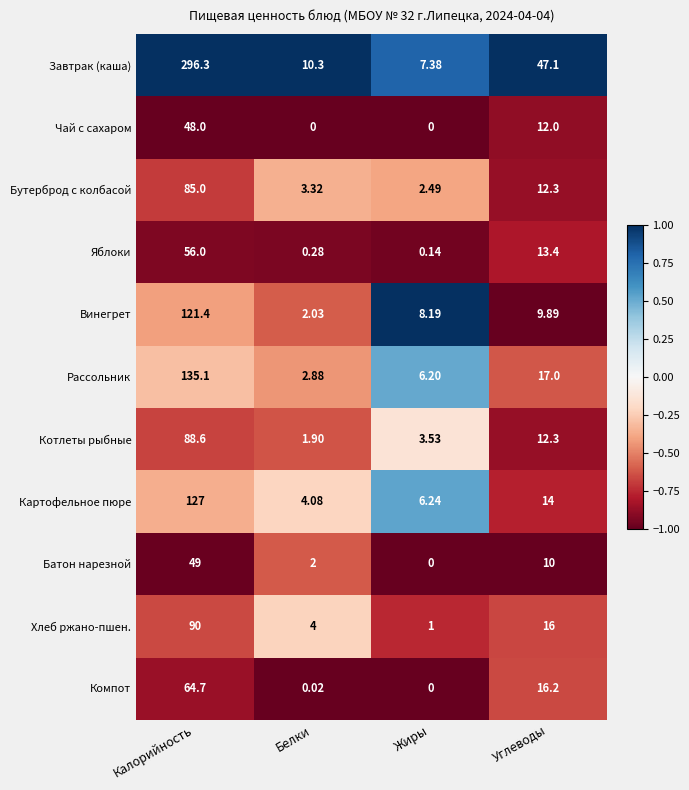

At which category does the chart reach its peak across all series?

Калорийность